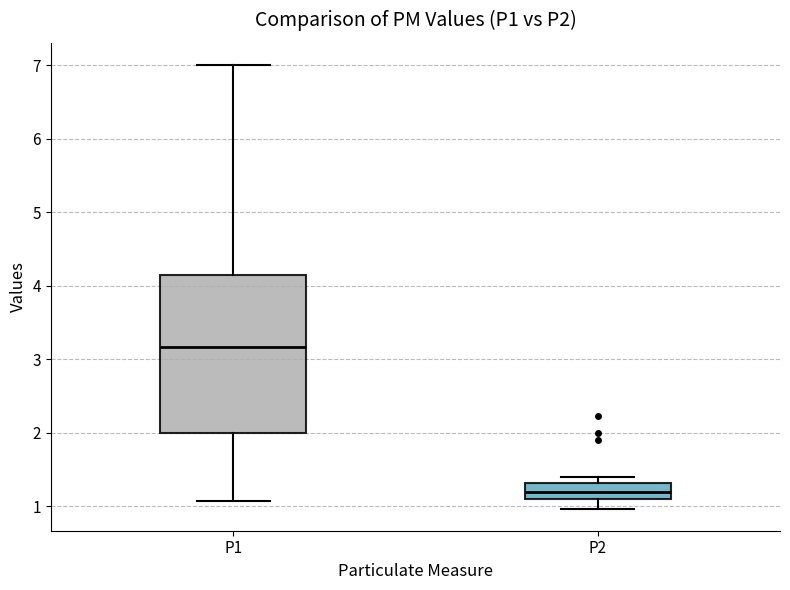

Which box's median line is the lowest?

P2